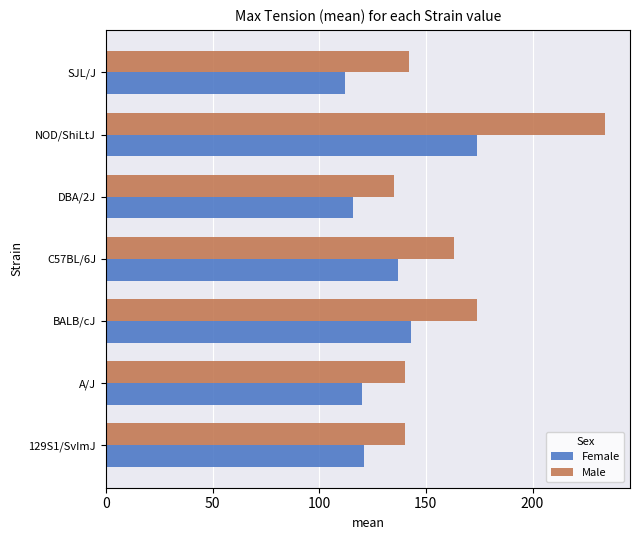

Between A/J and NOD/ShiLtJ, which series saw the biggest shift?

Male